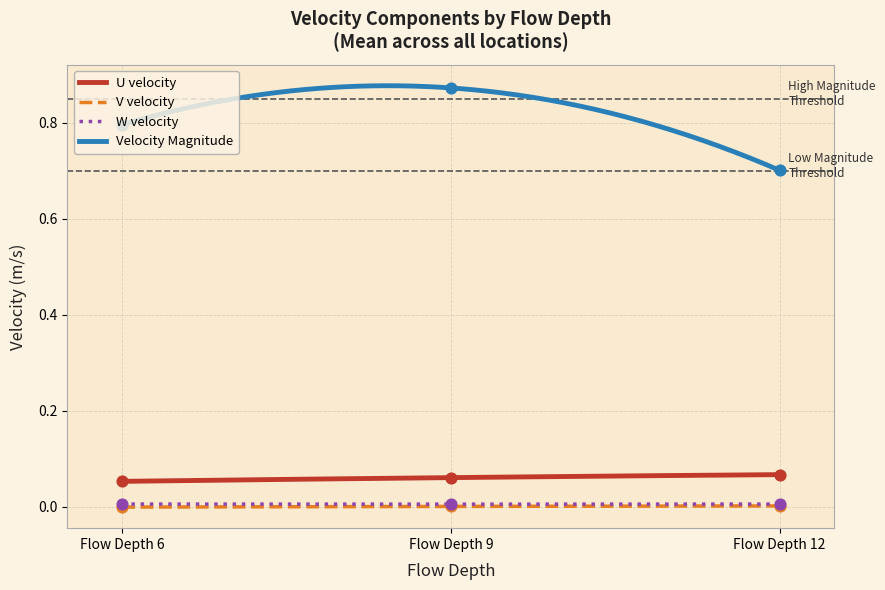

What are all the series names shown in the legend?

U velocity, V velocity, W velocity, Velocity Magnitude